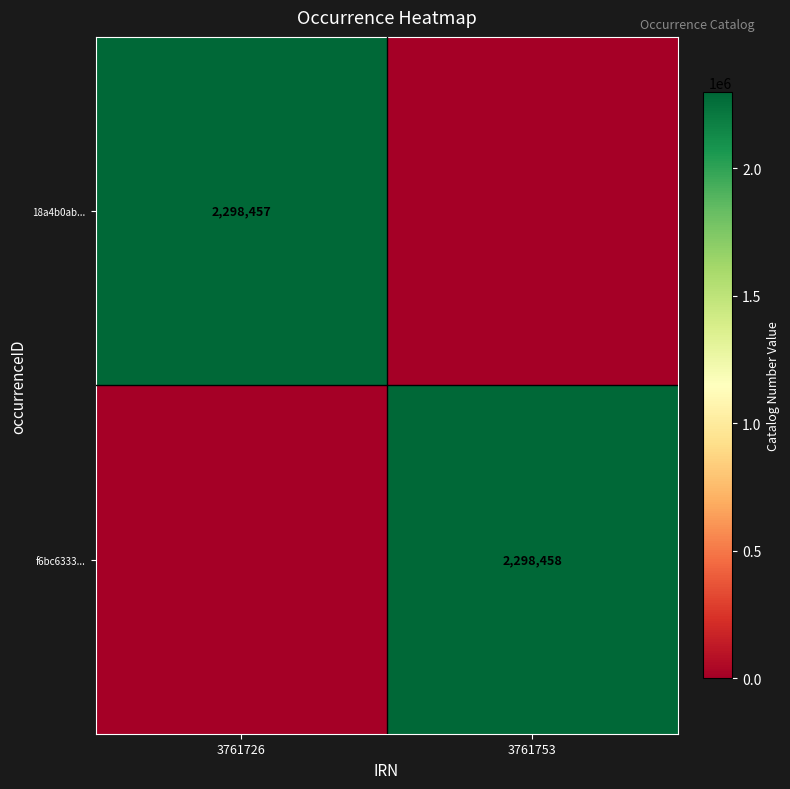

The value of f6bc6333... at 3761753 is 3570981. True or false?

False